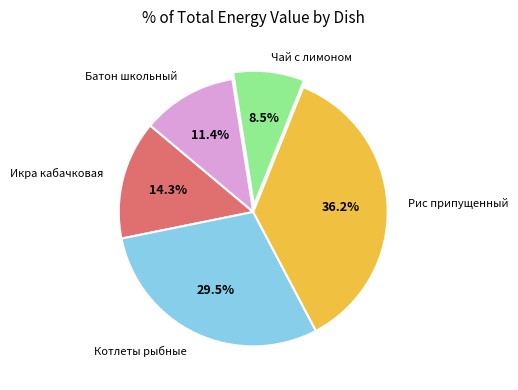

Is there any slice that represents more than half of the pie?

No